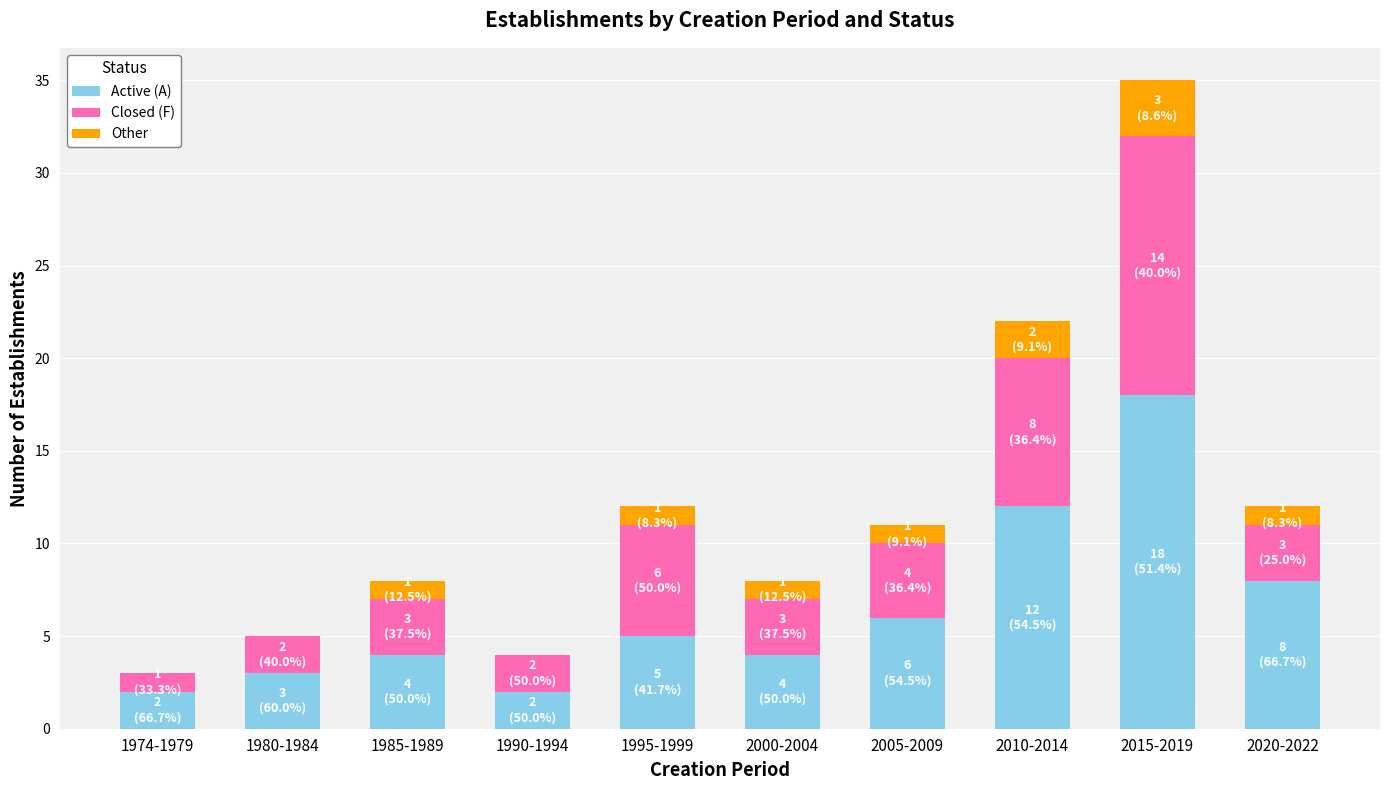

The value of Active (A) at 2010-2014 is 12. True or false?

True